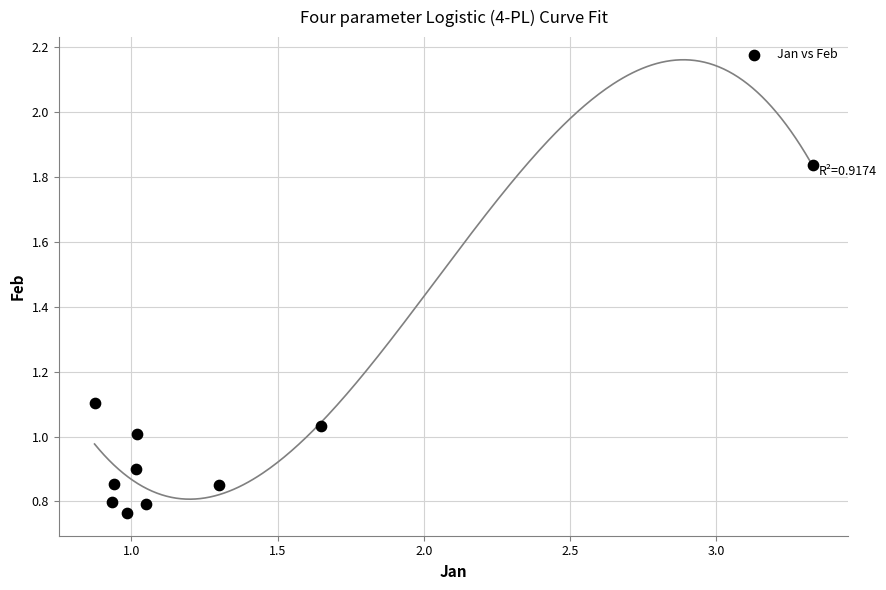

What is the average X value?

1.3